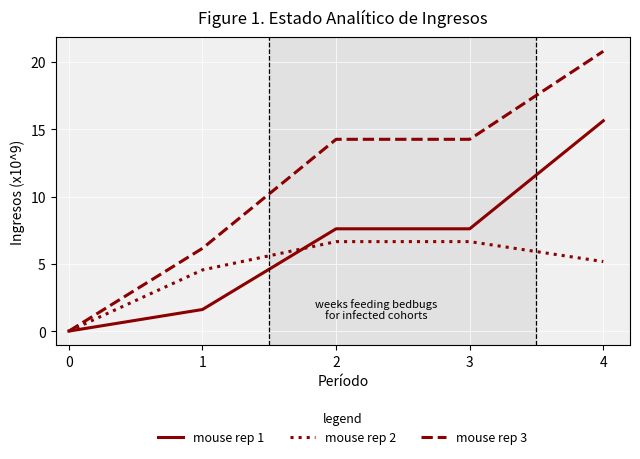

Which series has the largest total across all categories?

mouse rep 3